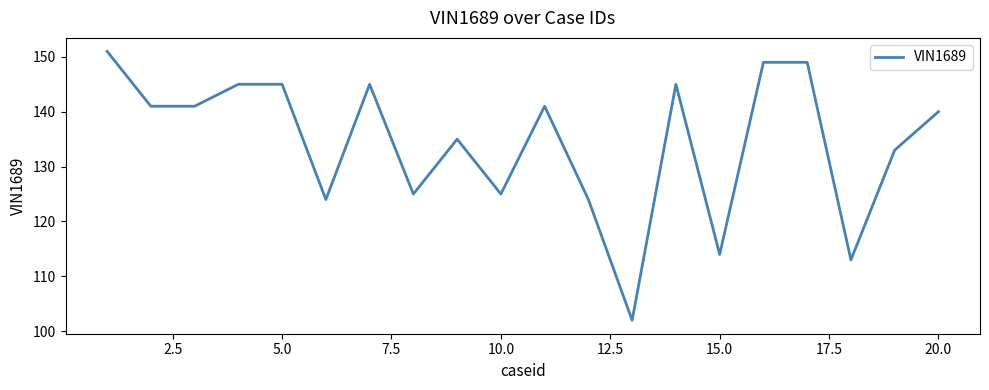

What is the difference between the second highest and second lowest values?

36